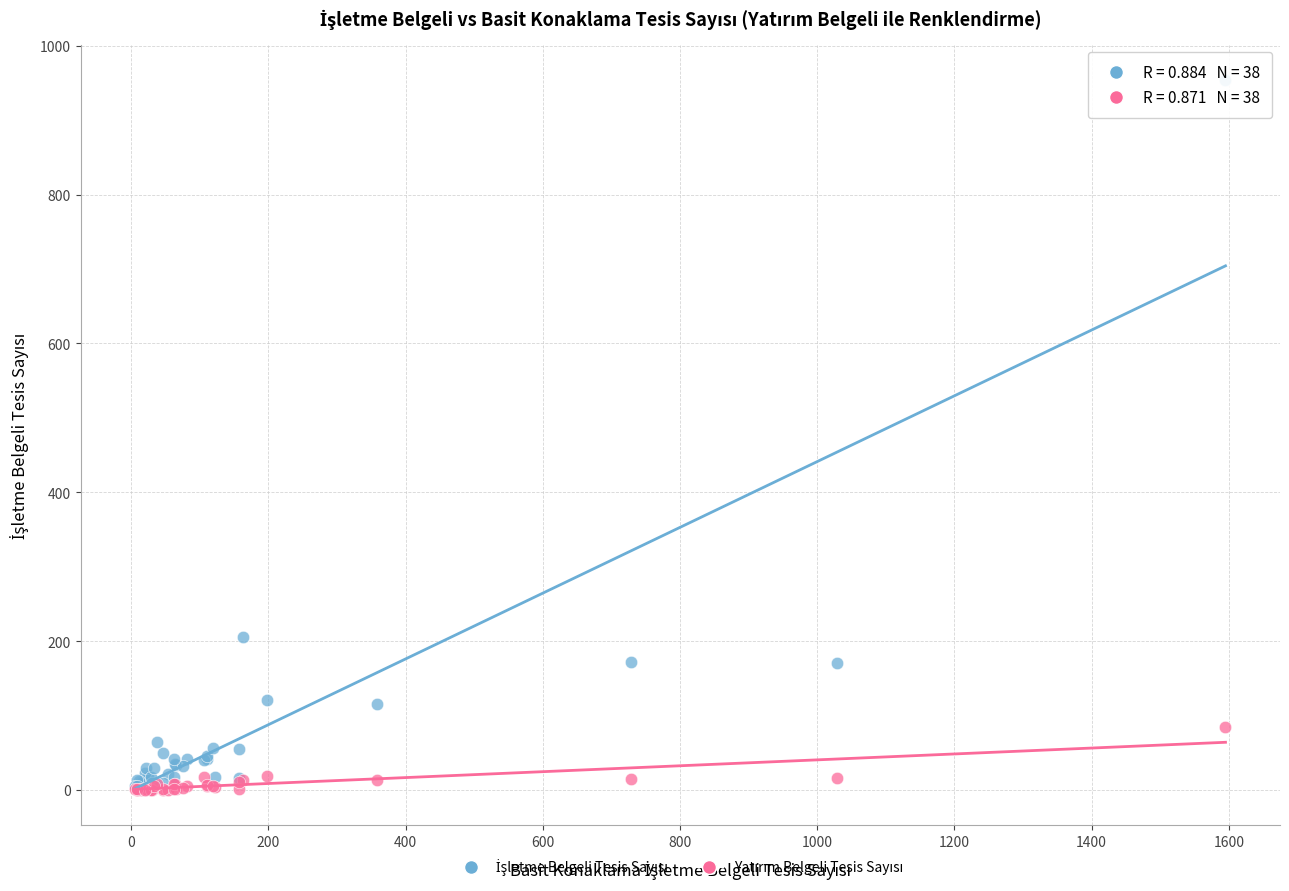

Across all series, what Y value is closest to 477?

206